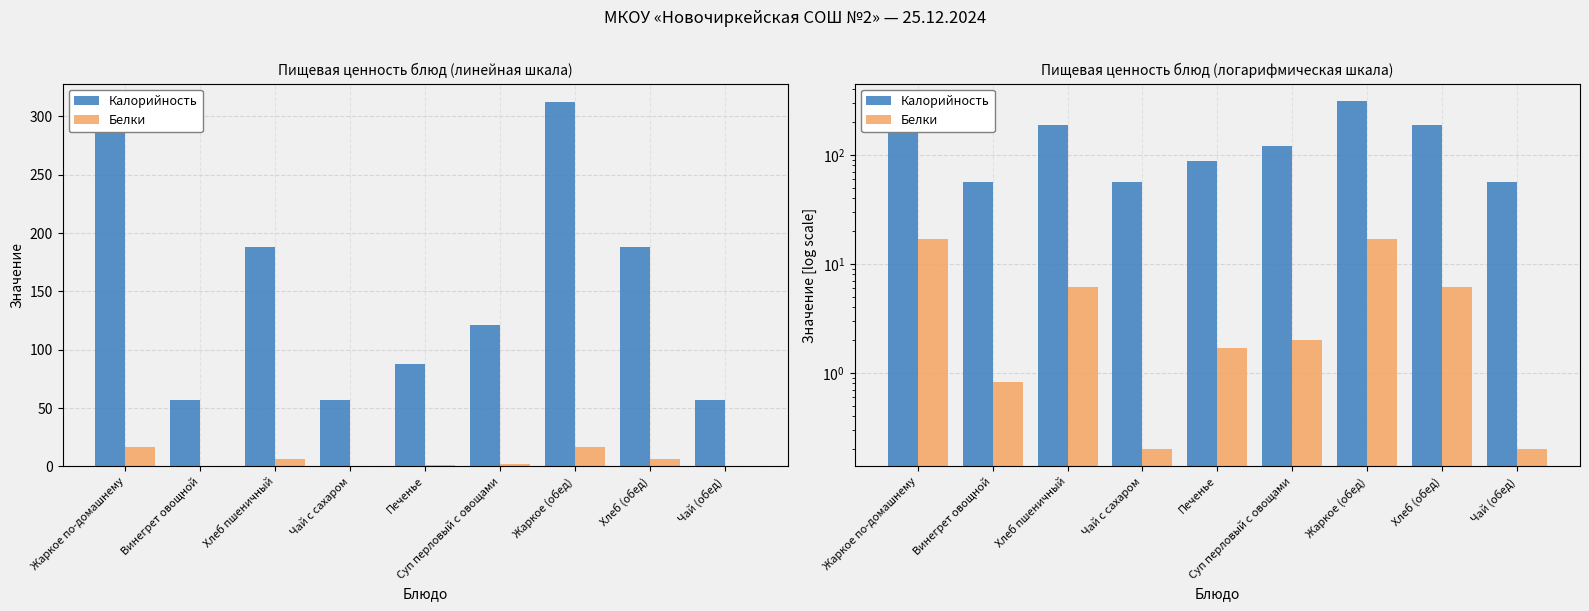

Read the Калорийность value at Винегрет овощной.

56.9